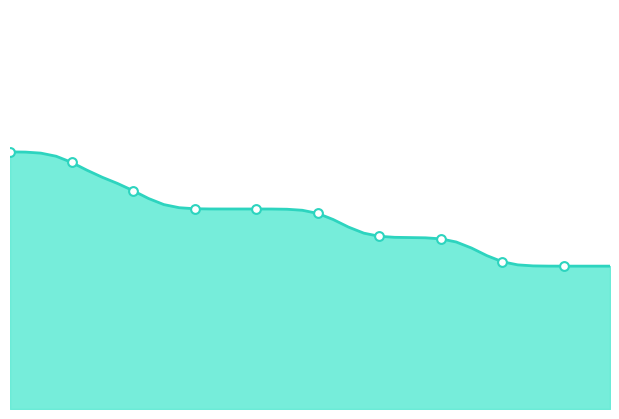

Does the chart have visible grid lines?

No